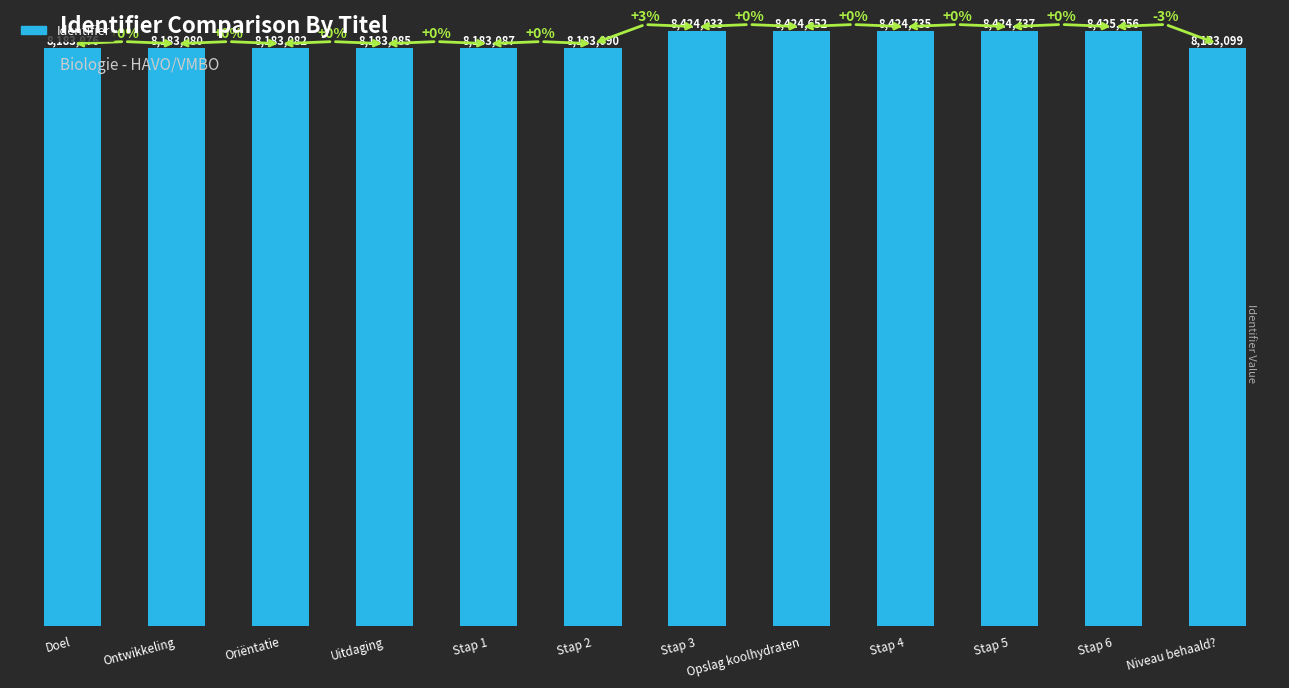

What is the smallest value displayed?

8183076